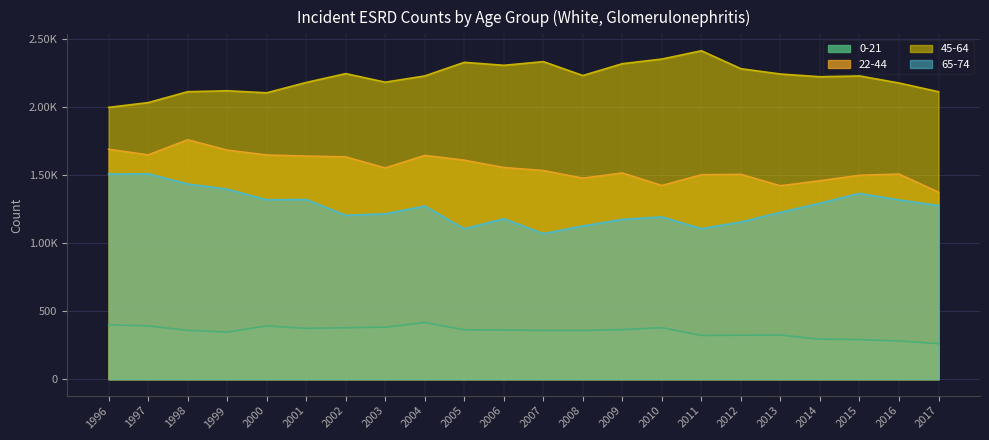

Read the 65-74 value at 2005, to the nearest 10.

1100